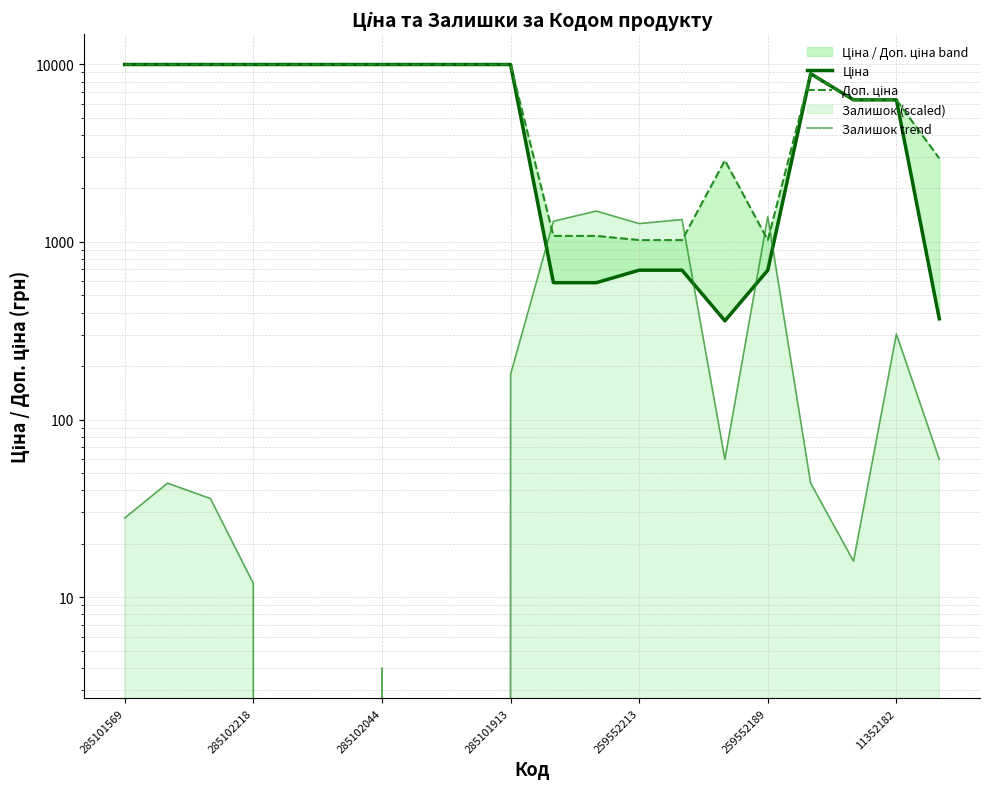

In Доп. ціна, how many points are higher than both neighbors (excluding endpoints)?

2